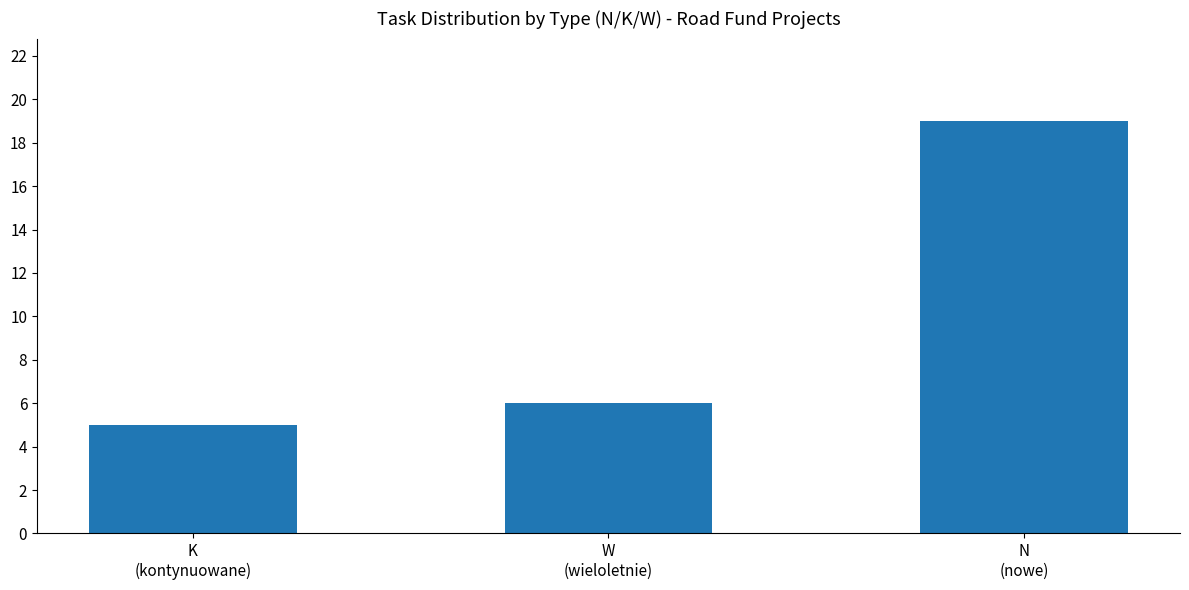

Are the bars horizontal?

No